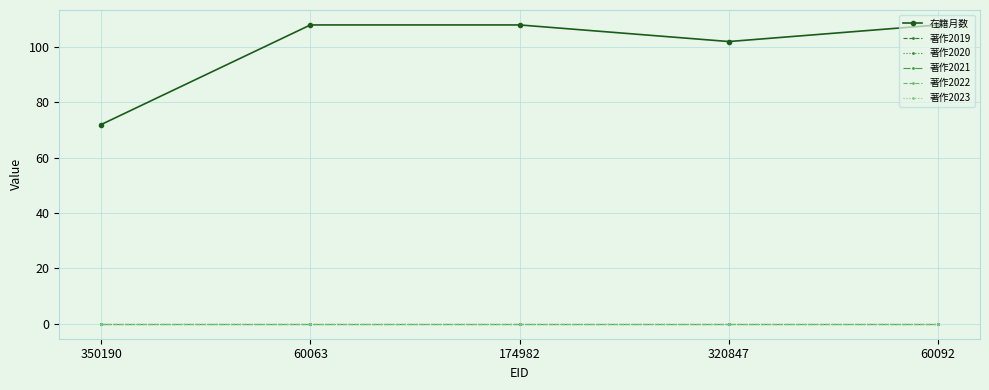

What position from the right is 60063?

4